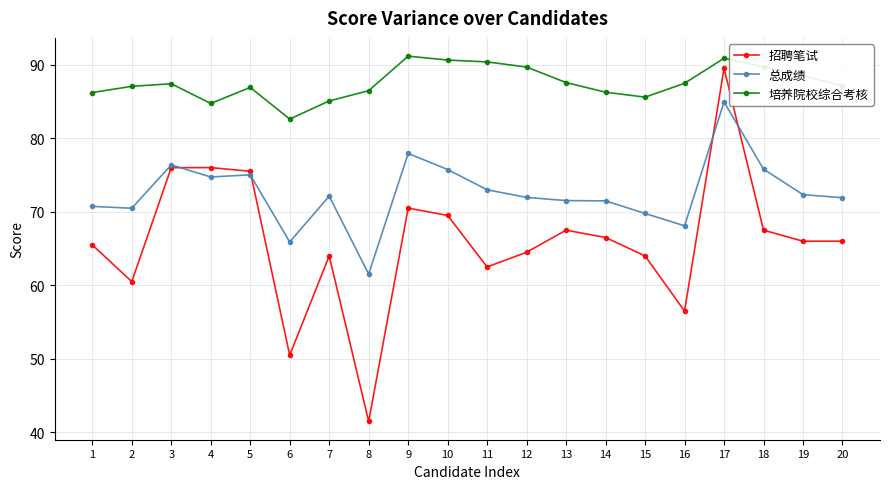

The 培养院校综合考核 series shows 135.1 at 1. True or false?

False